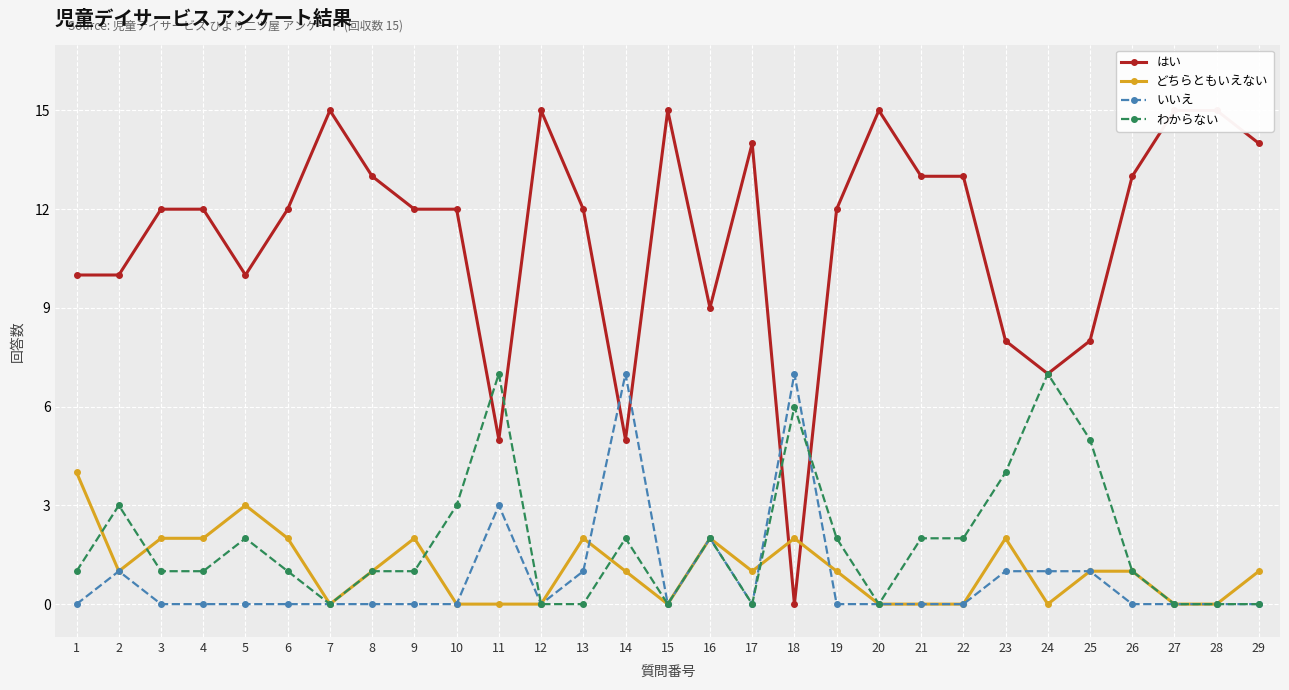

Where is the first local minimum for はい?

5